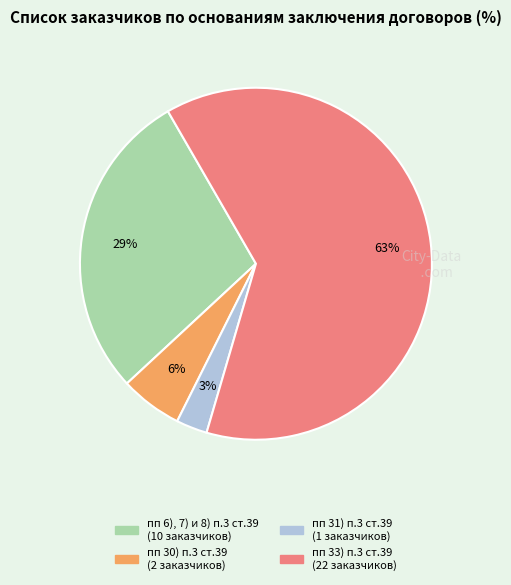

The пп 33) п.3 ст.39 slice represents 57% of the pie. True or false?

False